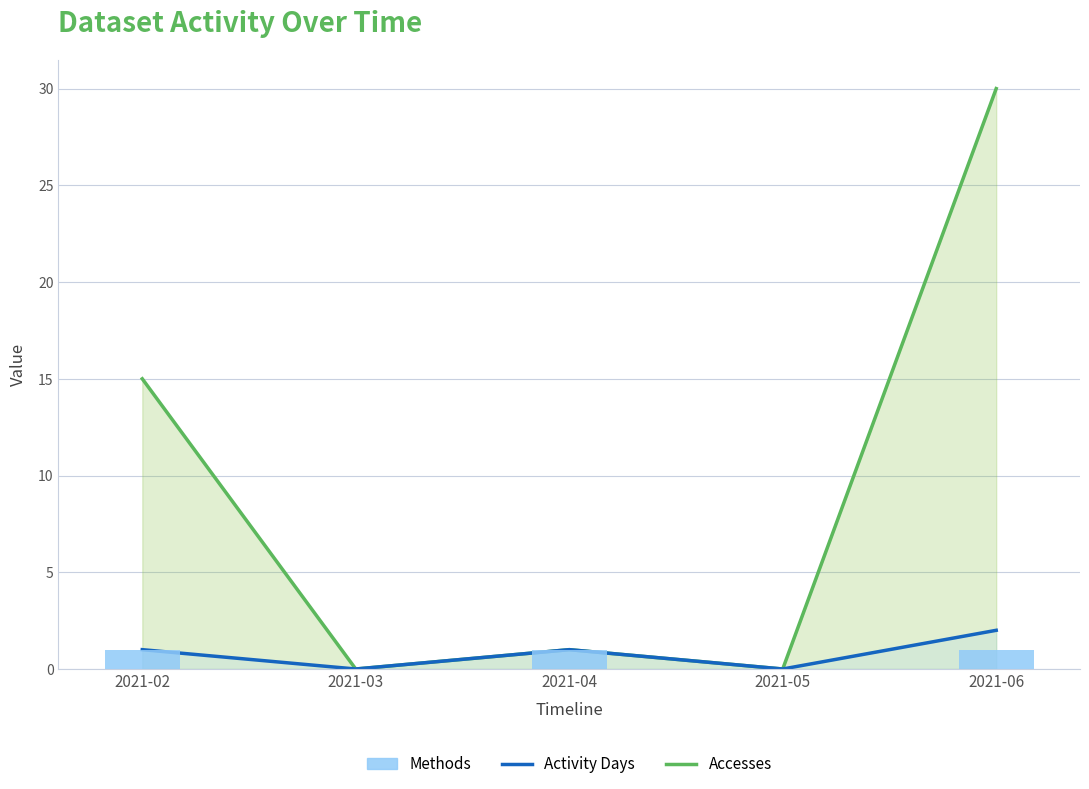

Reading left to right, extract all data points from this chart.

1	0	1	0	1